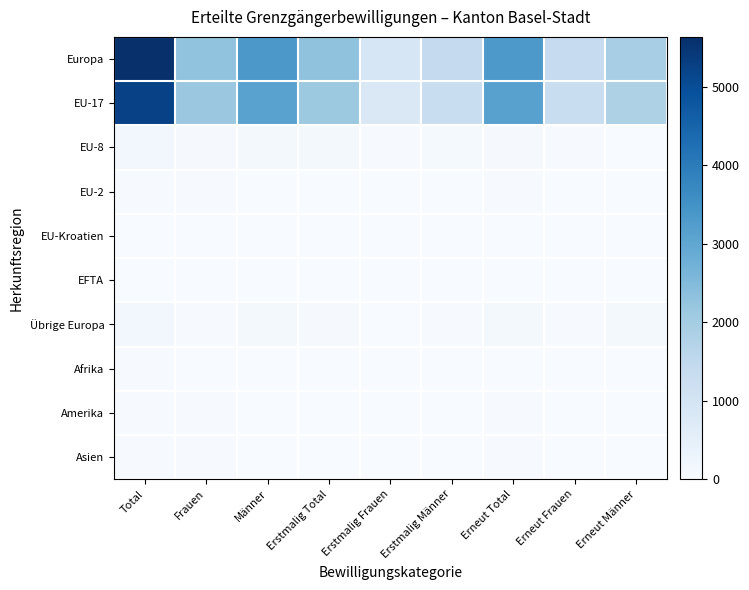

Between Frauen and Erstmalig Frauen, which is larger?

Frauen